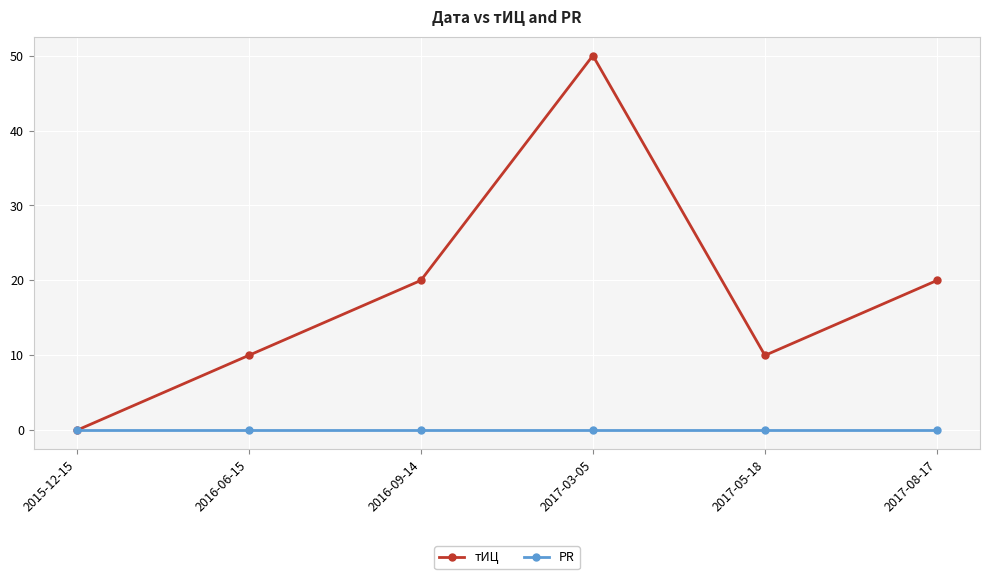

What is the difference between the highest and lowest values at 2017-05-18?

10